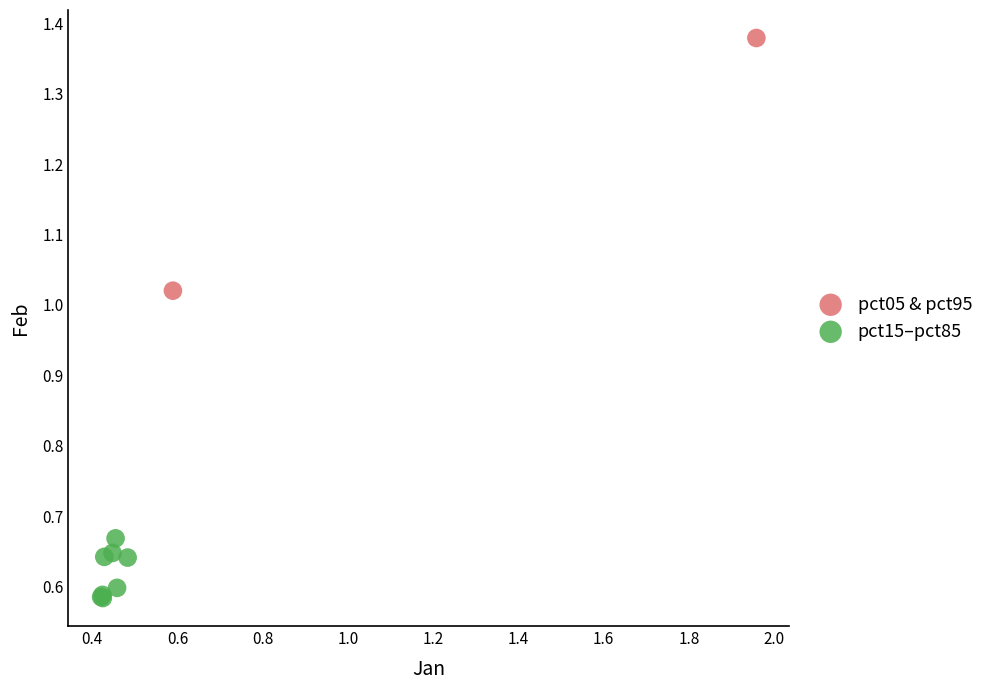

What are all the series names shown in the legend?

pct05 & pct95, pct15–pct85